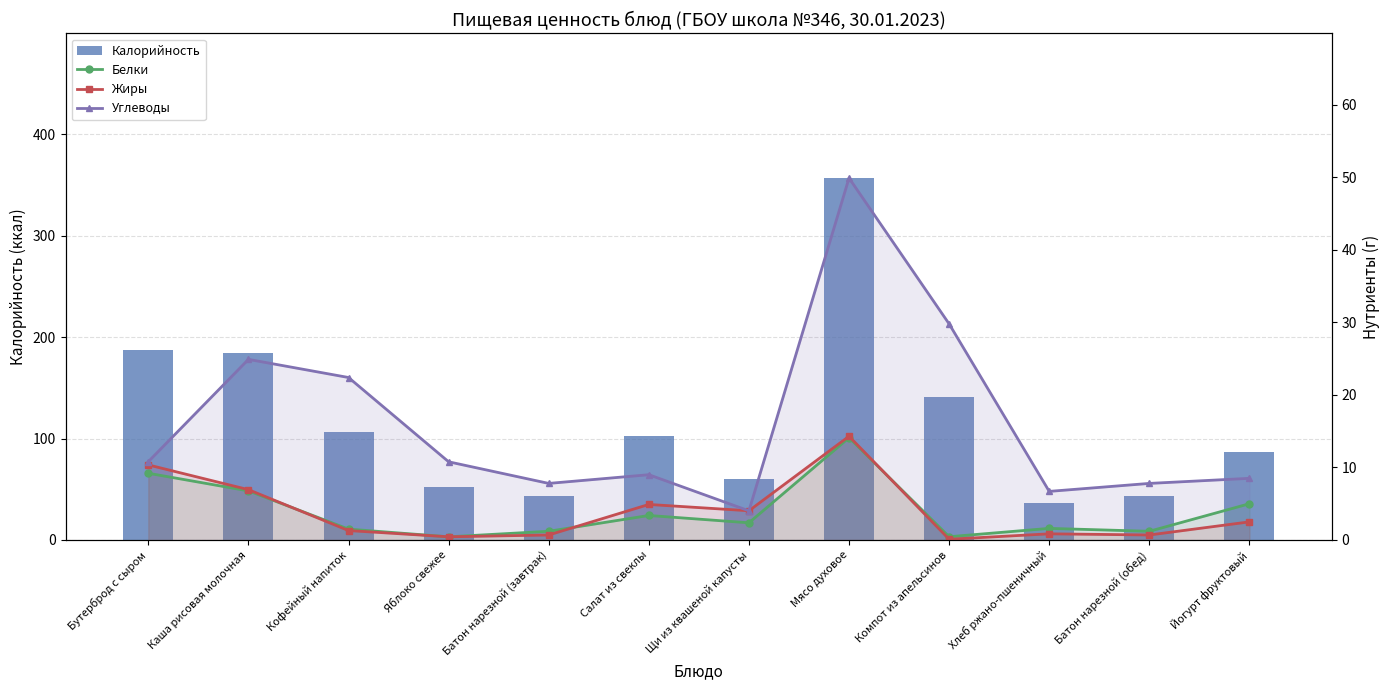

What is the approximate value of Жиры at Мясо духовое?

14.3